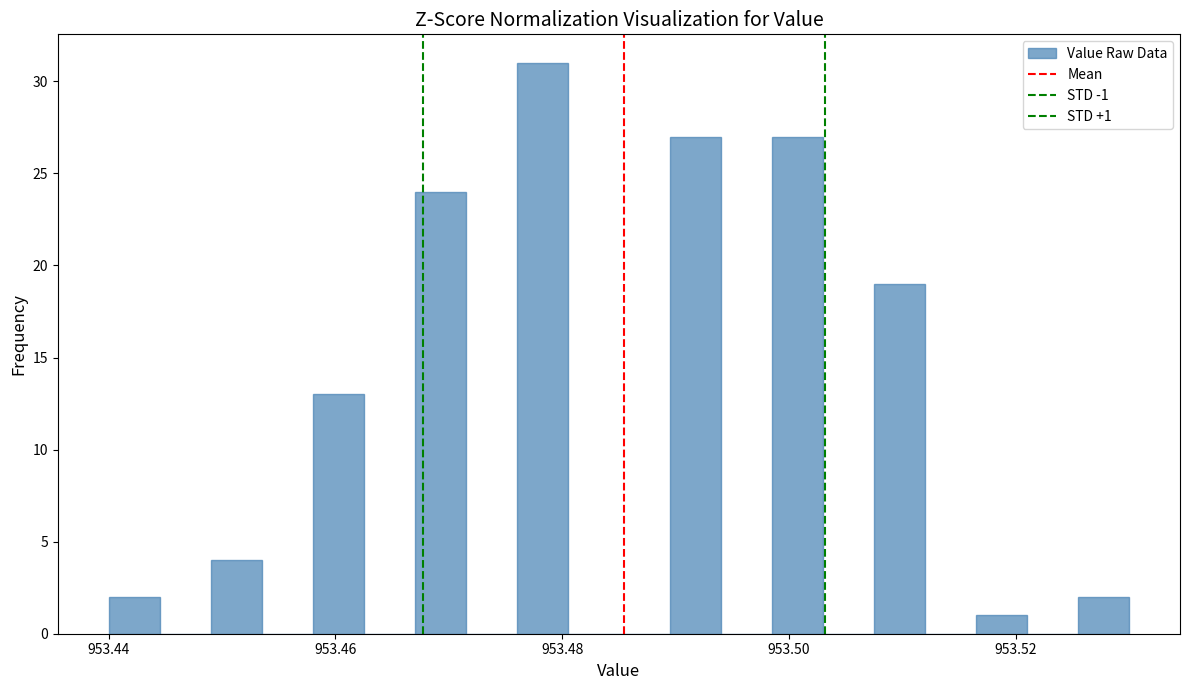

Around what value on the x-axis is the tallest bar? Give the approximate position of its centre, as read against the axis.

953.478